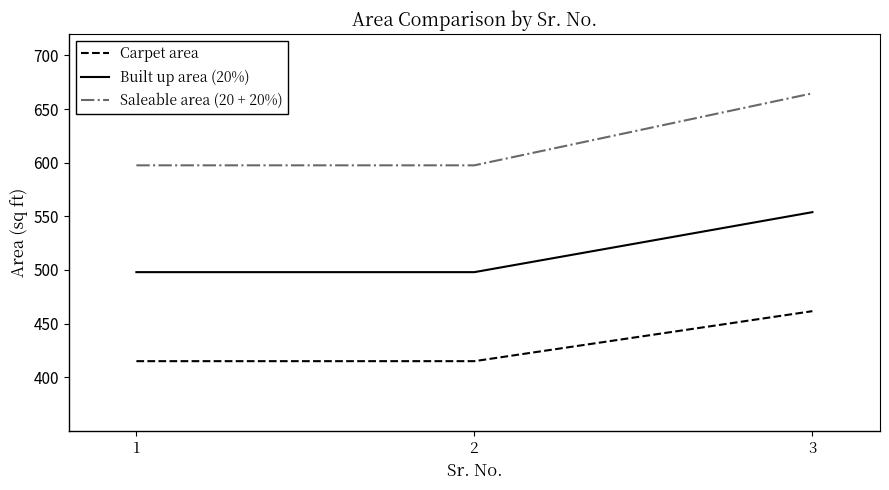

How many categories are shown in the chart?

3